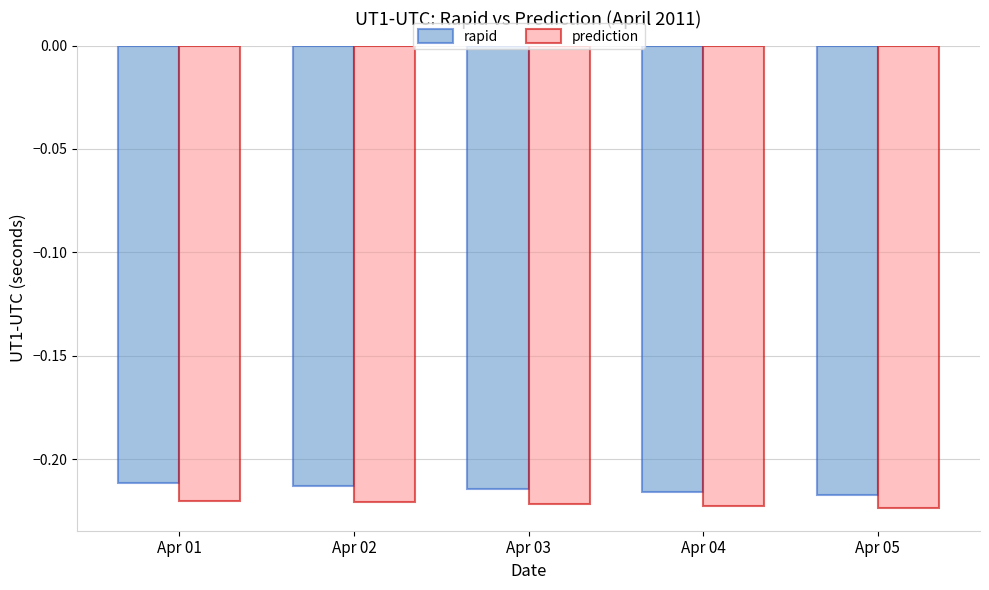

The prediction series shows -0.1 at Apr 05. True or false?

False